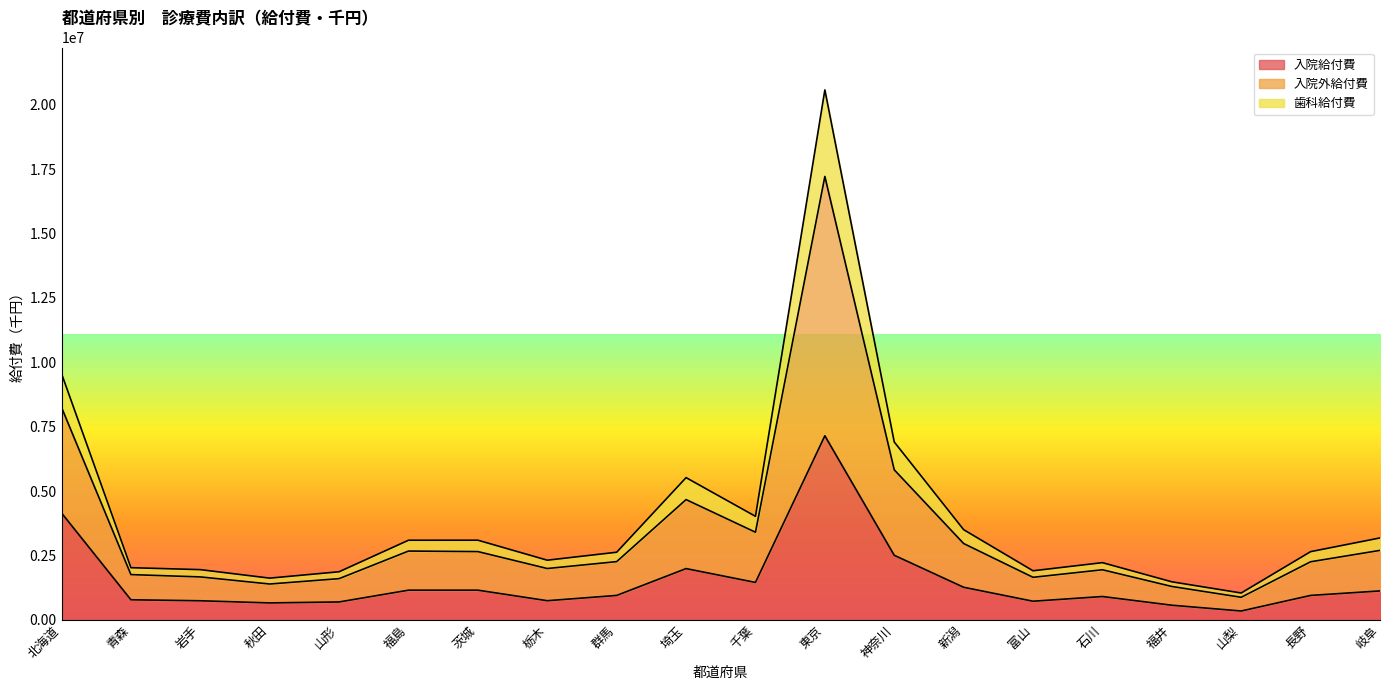

Where is 入院給付費 nearest to the value 3745300?

北海道